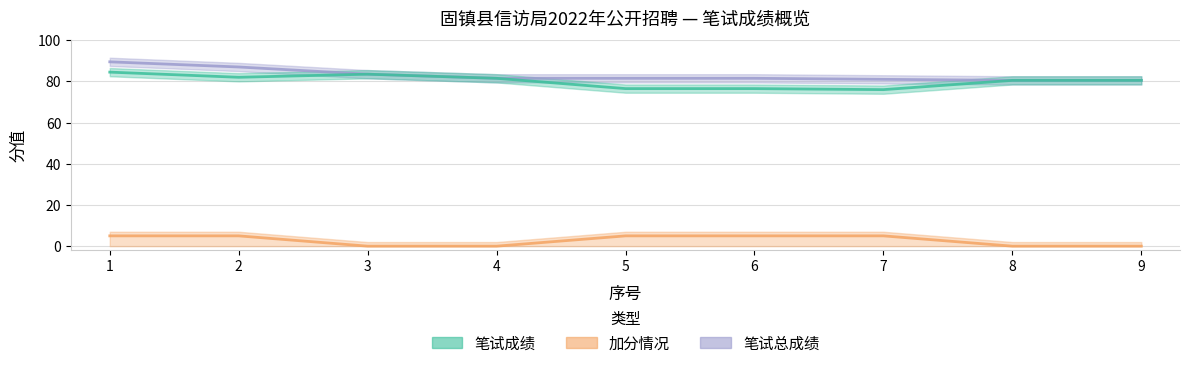

Reading right to left, what are all the values shown in this chart?

笔试成绩: 80.5	80.5	76.0	76.5	76.5	81.5	83.5	82.0	84.5
加分情况: 0.0	0.0	5.0	5.0	5.0	0.0	0.0	5.0	5.0
笔试总成绩: 80.5	80.5	81.0	81.5	81.5	81.5	83.5	87.0	89.5